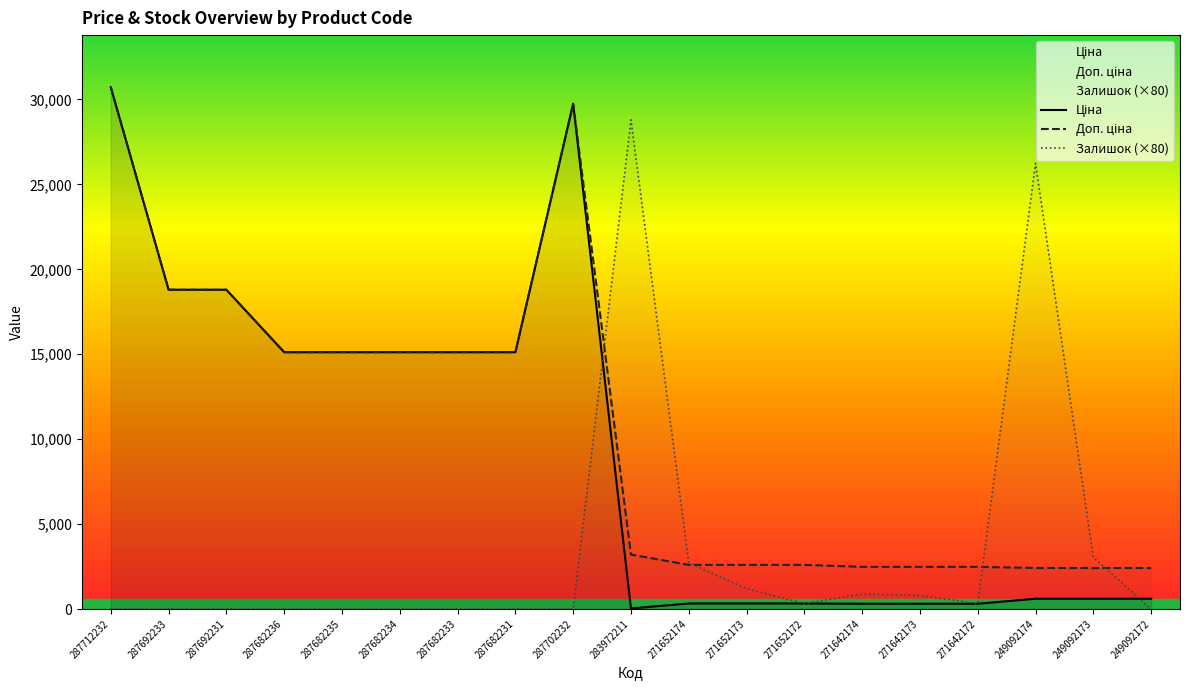

Count the number of categories in the chart.

19